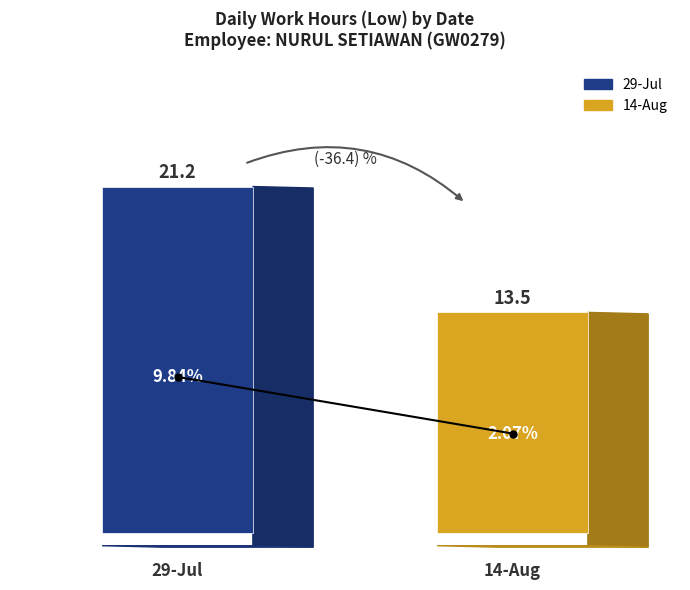

Which series has the largest range (max minus min)?

29-Jul